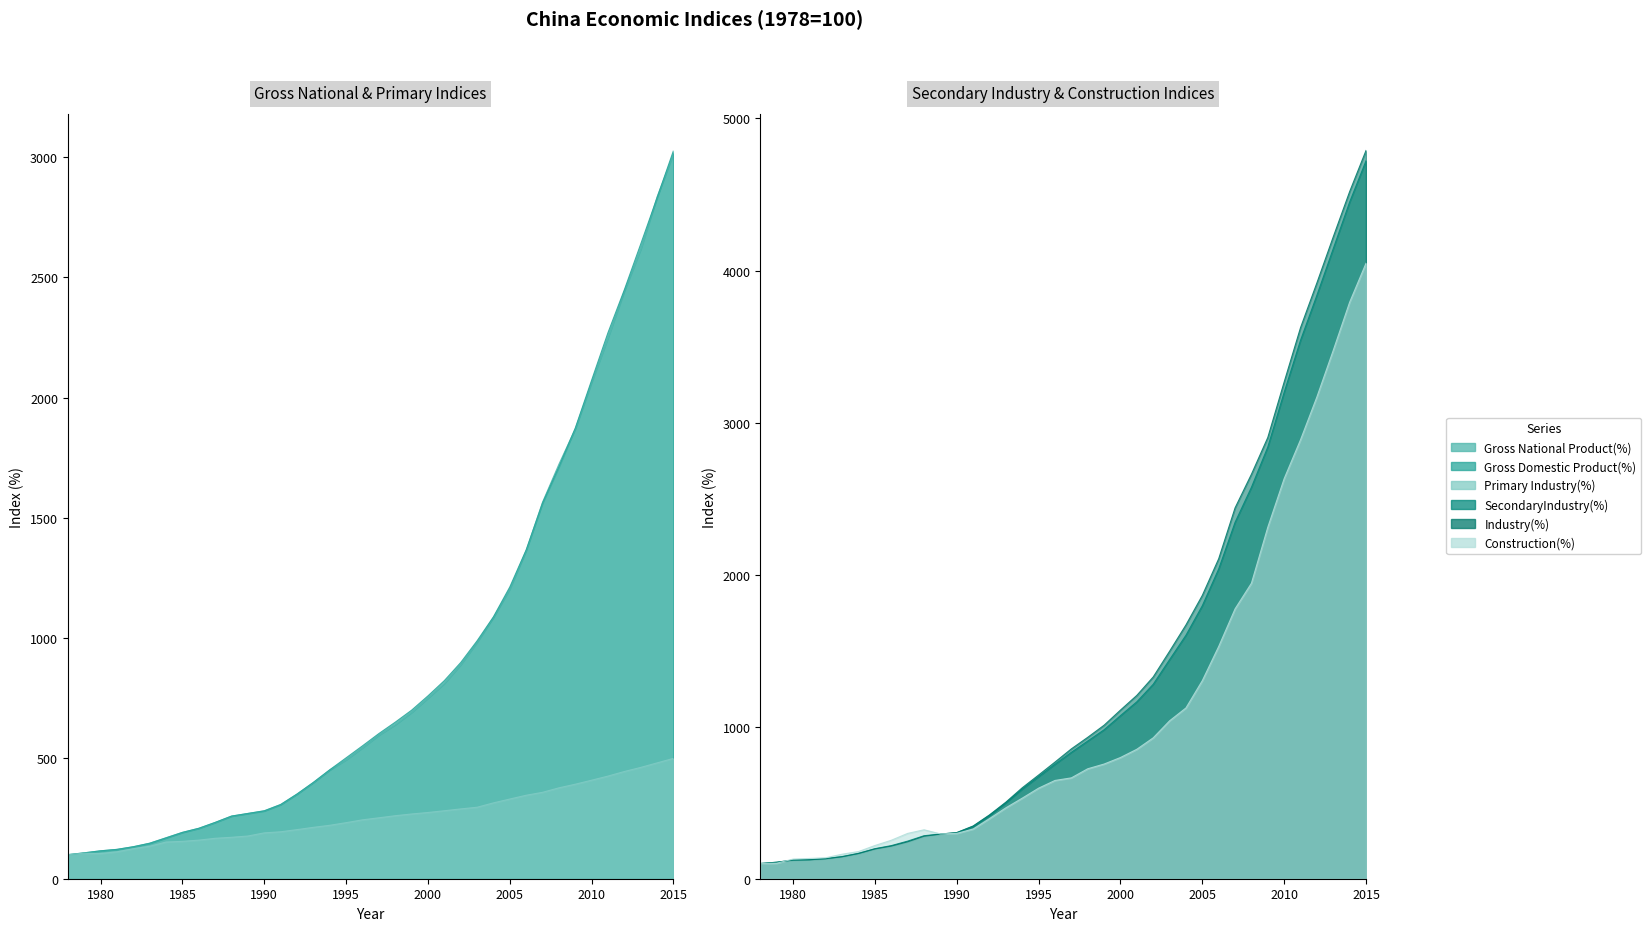

What is the difference between the Primary Industry(%) values at 1986 and 1995?

72.6